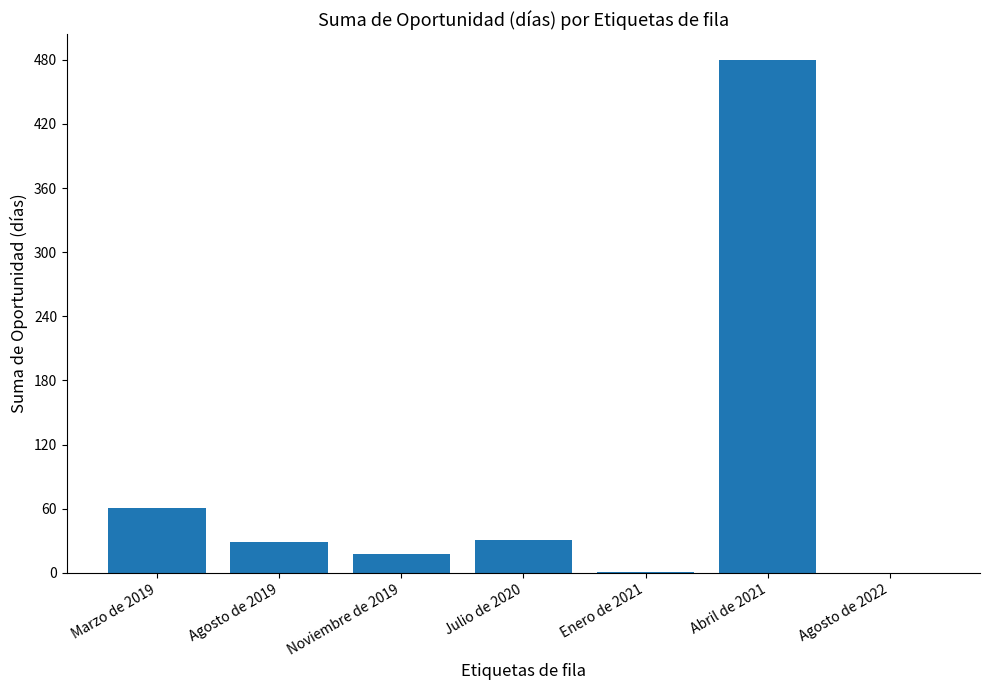

The value at Abril de 2021 is 177. True or false?

False